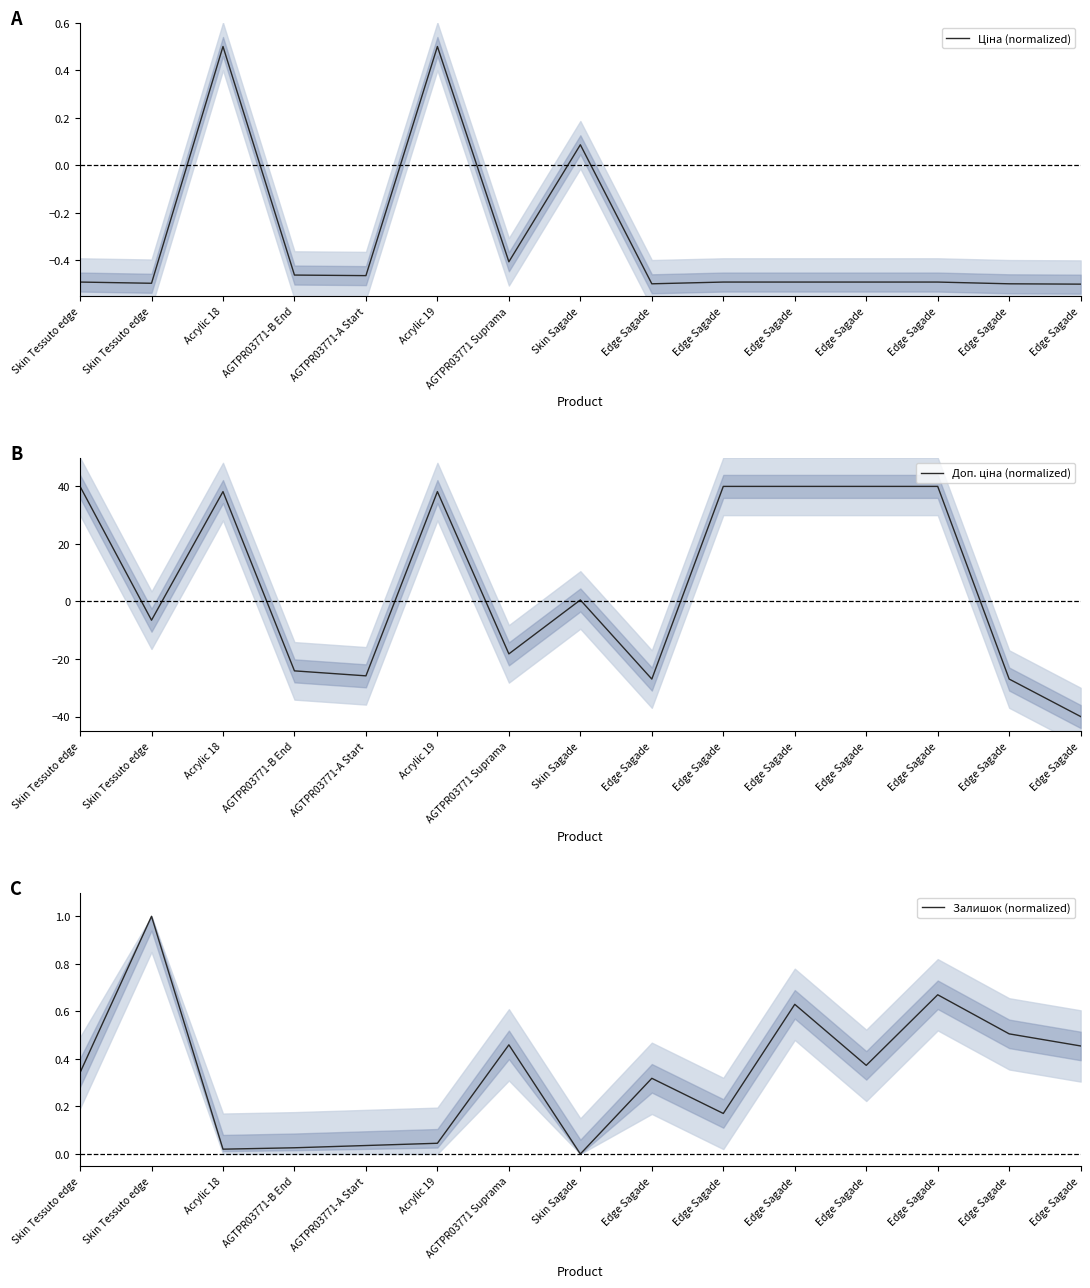

Reading left to right, what are all the values shown in this chart?

Ціна (normalized): -0.5	-0.5	0.5	-0.5	-0.5	0.5	-0.4	0.1	-0.5	-0.5	-0.5	-0.5	-0.5	-0.5	-0.5
Доп. ціна (normalized): 40.0	-6.5	38.2	-24.1	-25.9	38.2	-18.2	0.5	-27.0	40.0	40.0	40.0	40.0	-27.0	-40.0
Залишок (normalized): 0.3	1.0	0.0	0.0	0.0	0.0	0.5	0.0	0.3	0.2	0.6	0.4	0.7	0.5	0.5